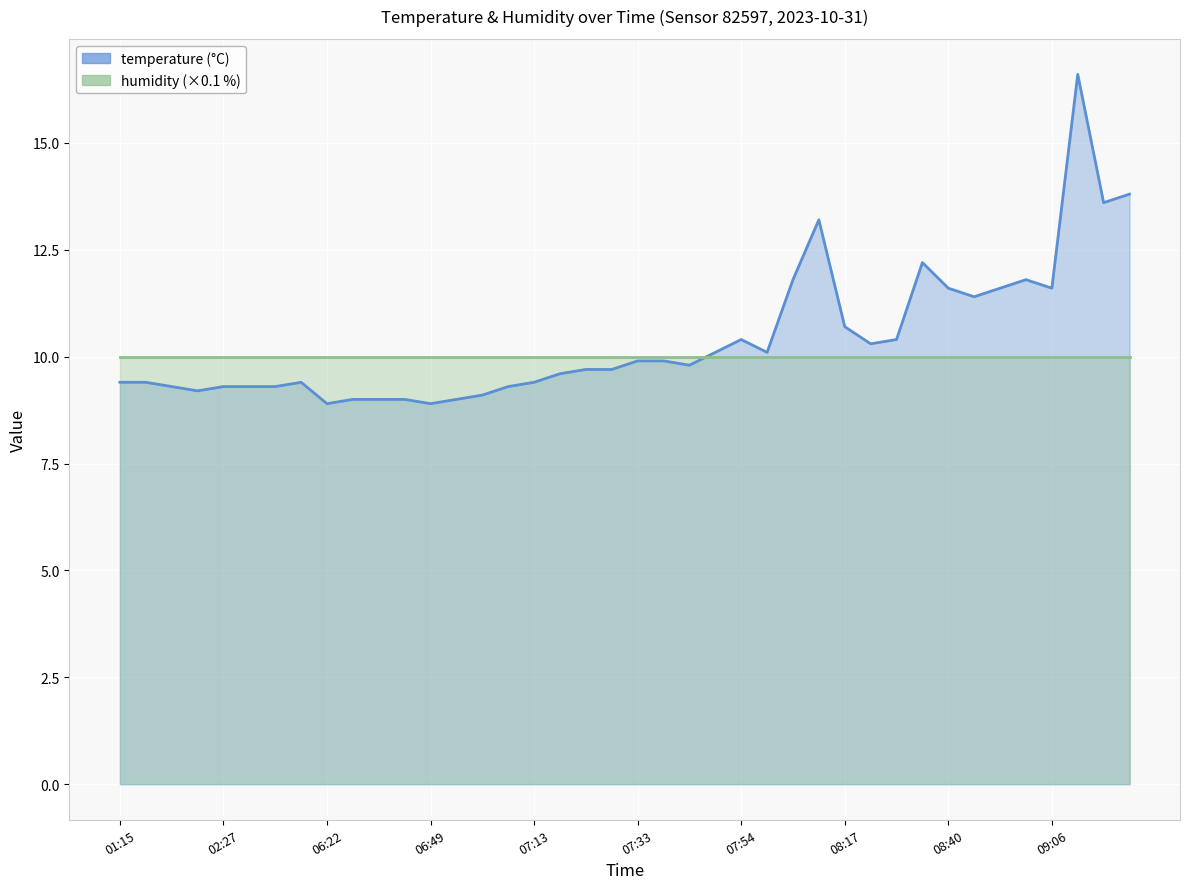

Which has a higher value, 02:12 or 02:48?

02:12